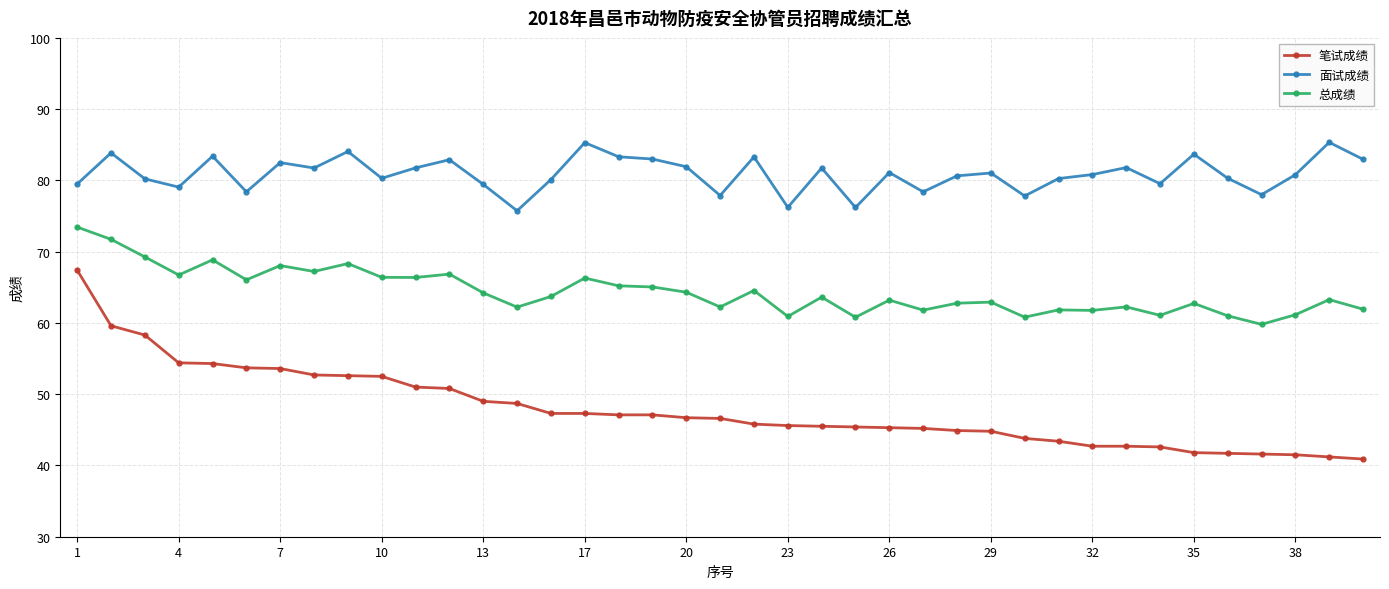

What is the sum of all 总成绩 values?

2510.7